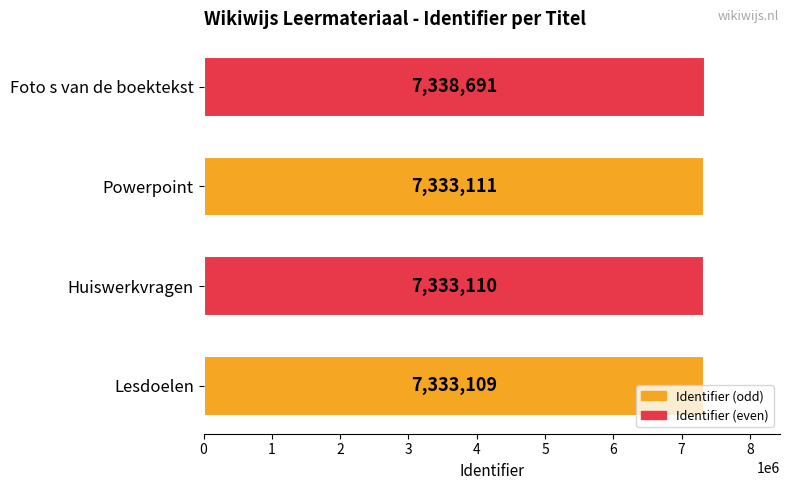

What is the sum of all values?

29338021